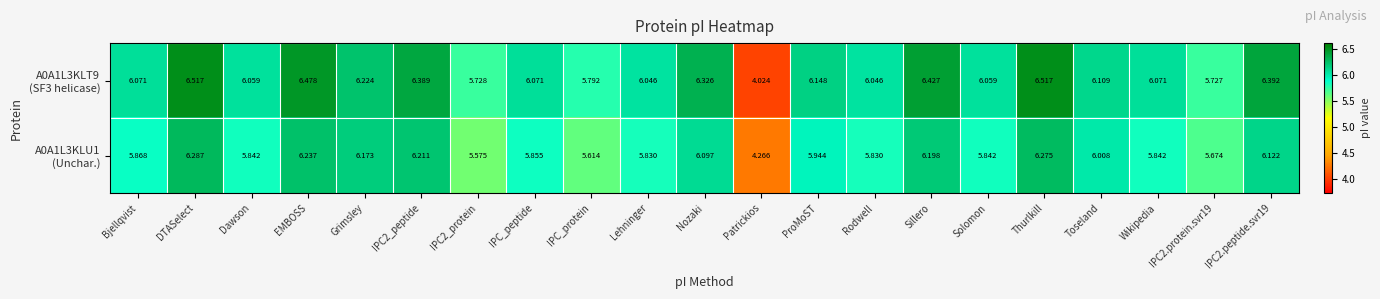

At which category is the sum across all series the highest?

DTASelect